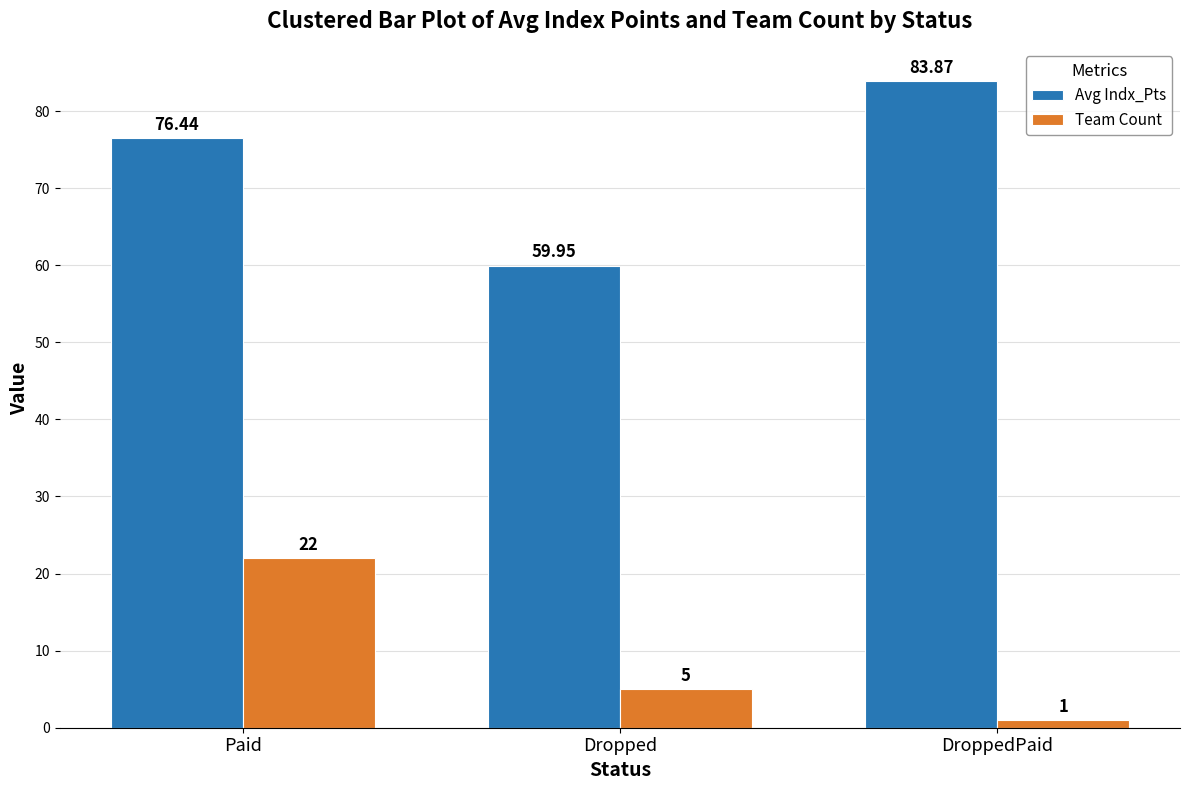

What are all the series names shown in the legend?

Avg Indx_Pts, Team Count